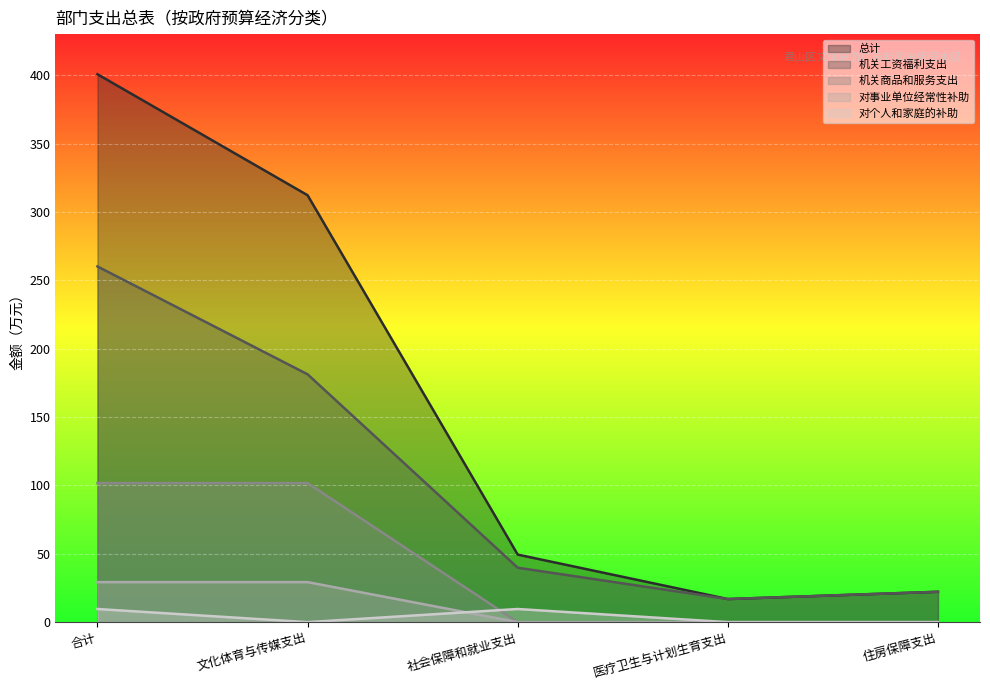

True or false: 对事业单位经常性补助 and 机关商品和服务支出 intersect in this chart.

False